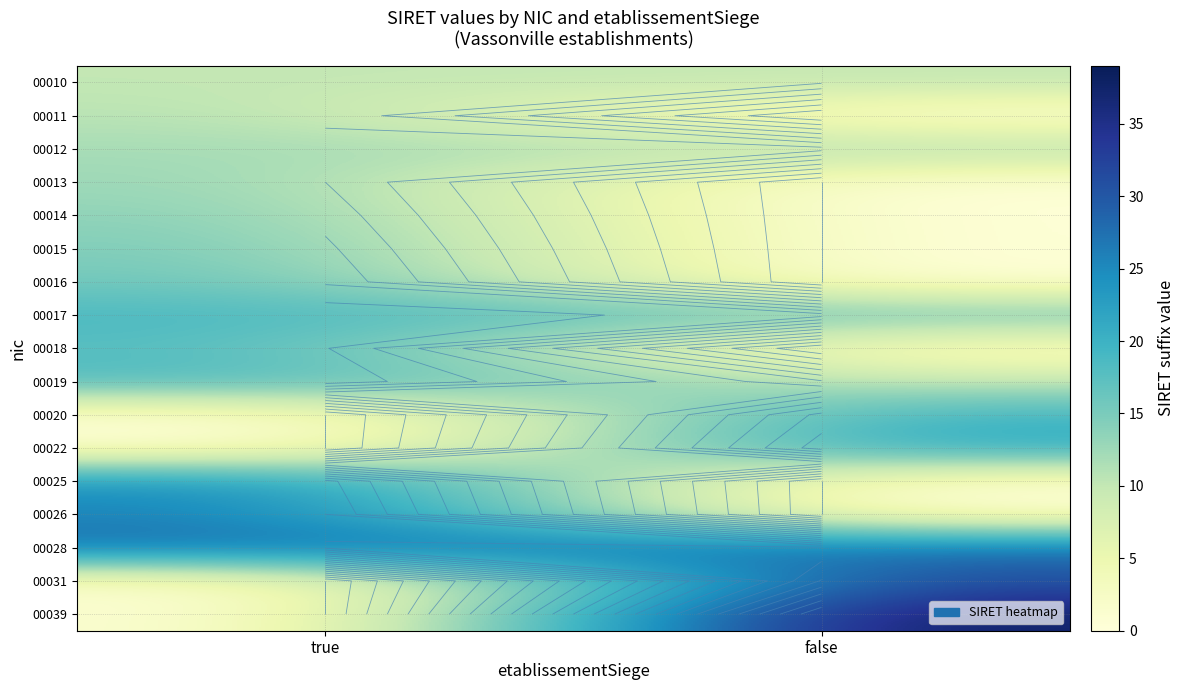

Which has a higher value, false or true?

false